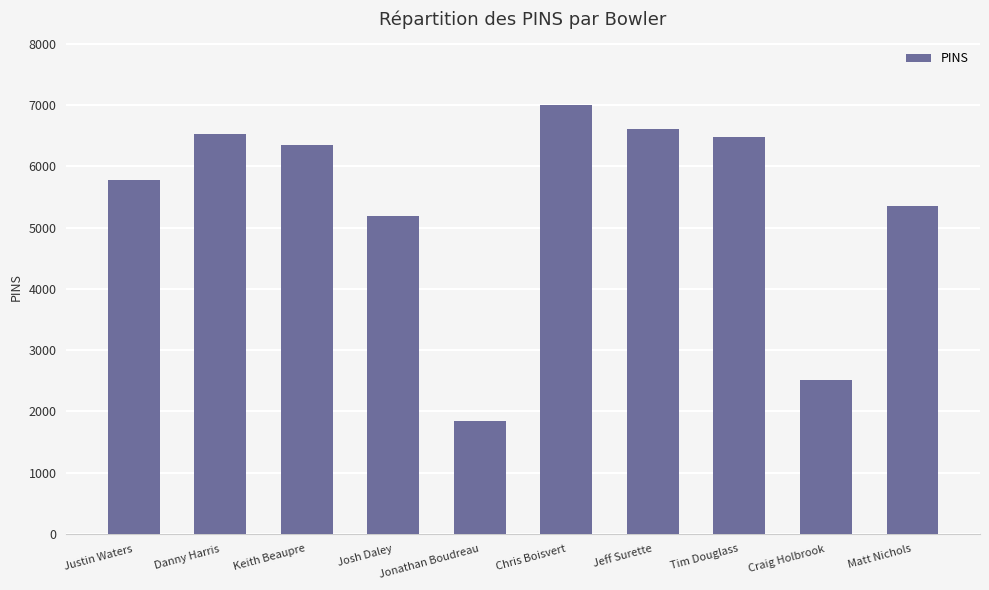

What position from the left is Tim Douglass?

8